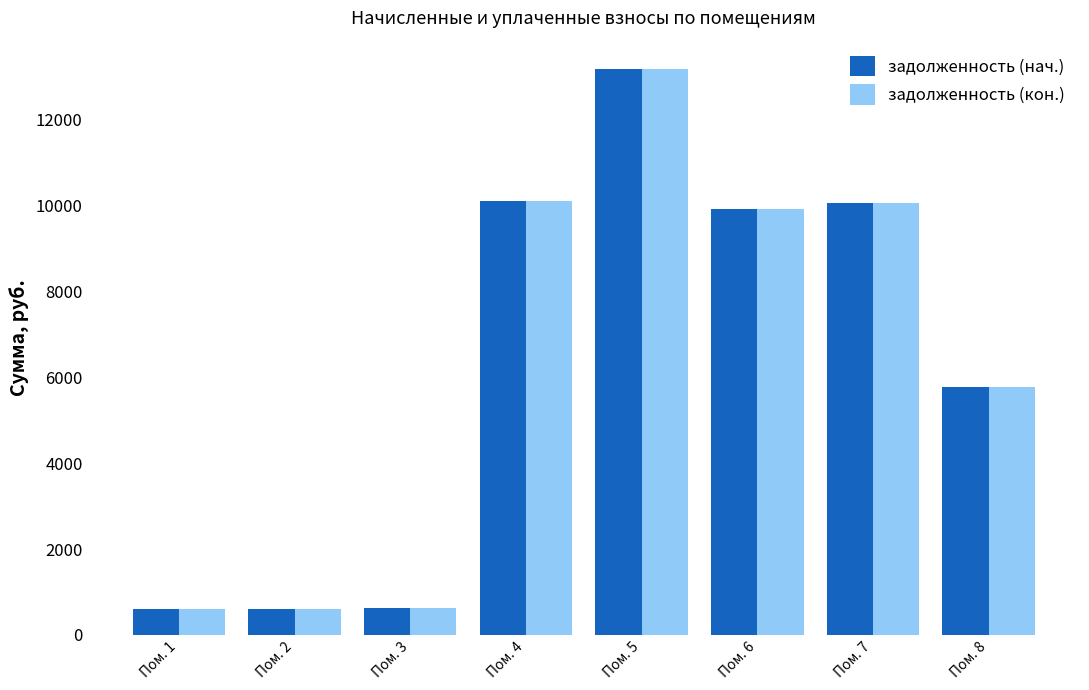

What is the difference between the задолженность (нач.) values at Пом. 3 and Пом. 7?

9444.8